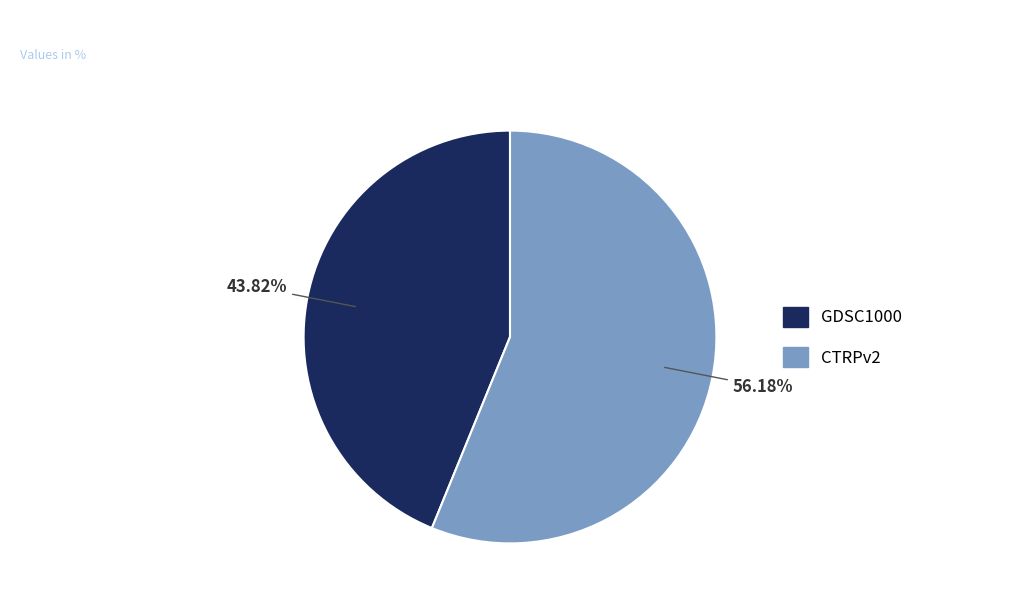

To the nearest percent, what is the difference between the GDSC1000 and CTRPv2 slice percentages?

12%